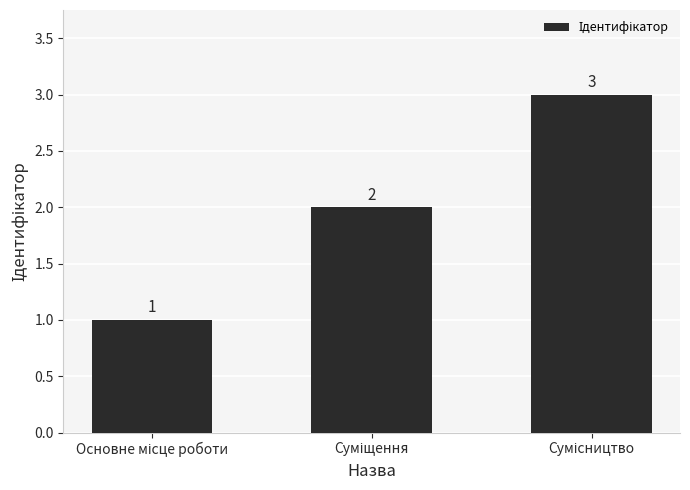

What is the sum of all values?

6